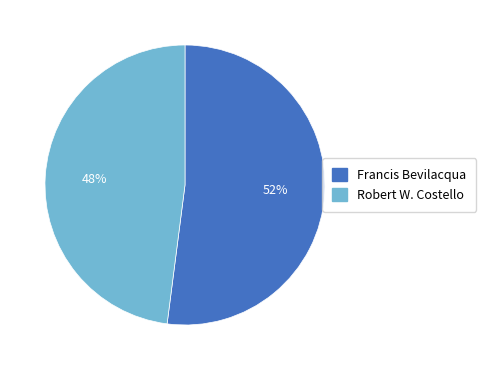

How many segments does this pie chart have?

2